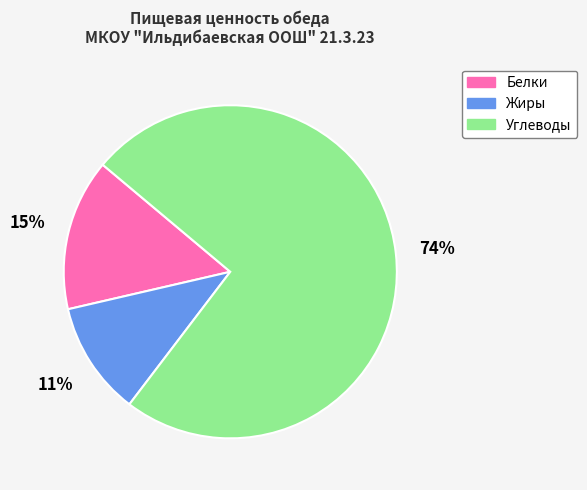

Rank the categories by value from highest to lowest.

Углеводы, Белки, Жиры